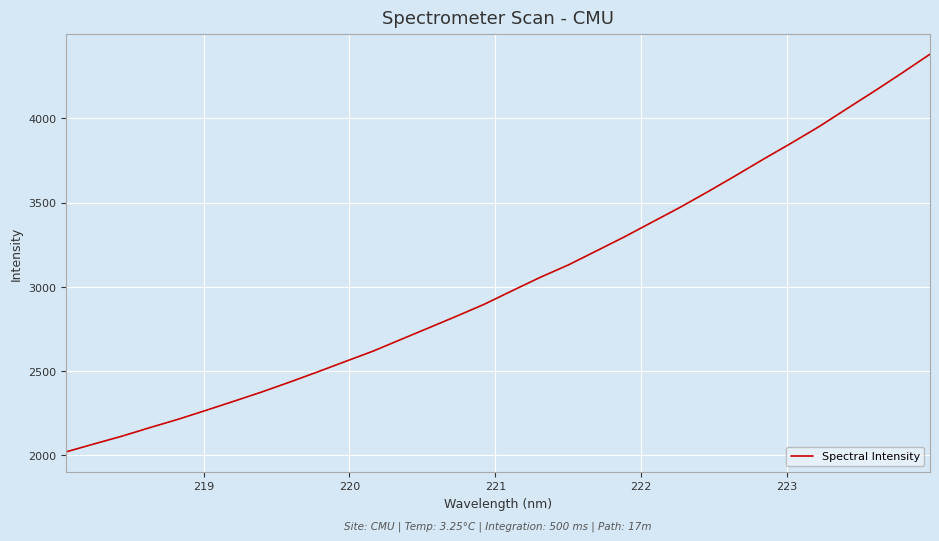

What is the greatest value displayed?

4381.3